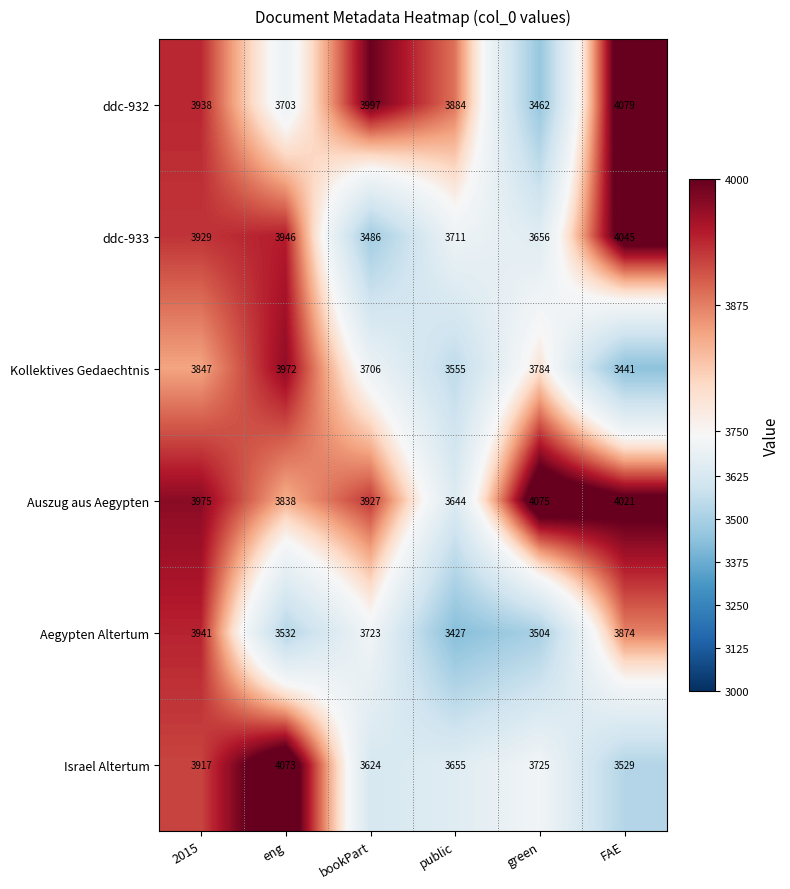

How many distinct data groups are displayed?

6